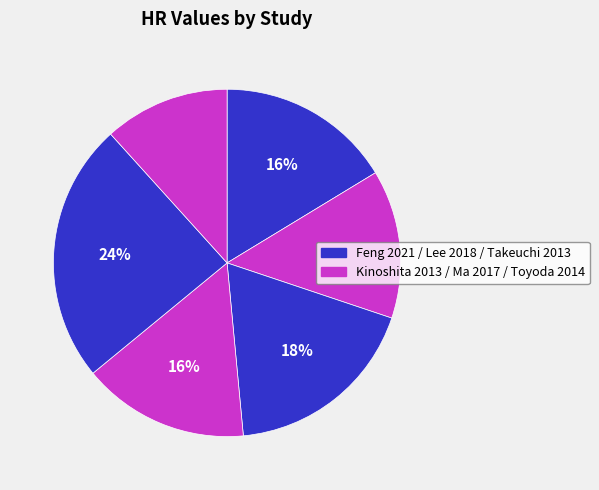

What is the smallest slice in the pie chart?

Toyoda 2014